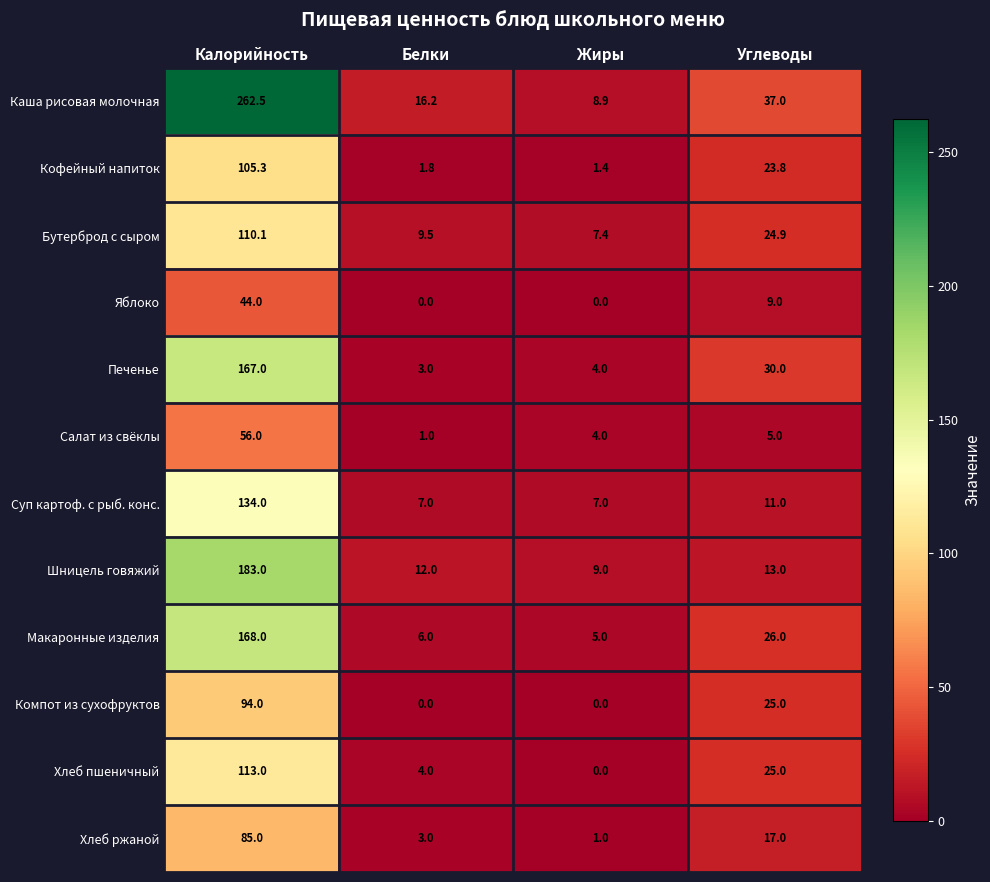

At how many categories does at least one series exceed 138?

1